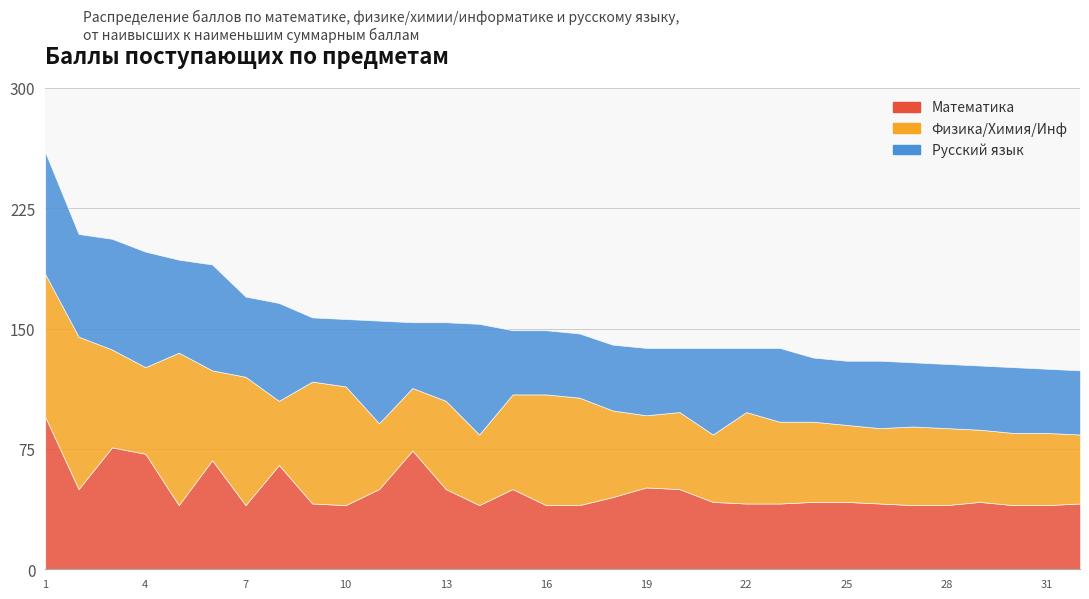

At which category does Русский язык reach its first local peak?

4